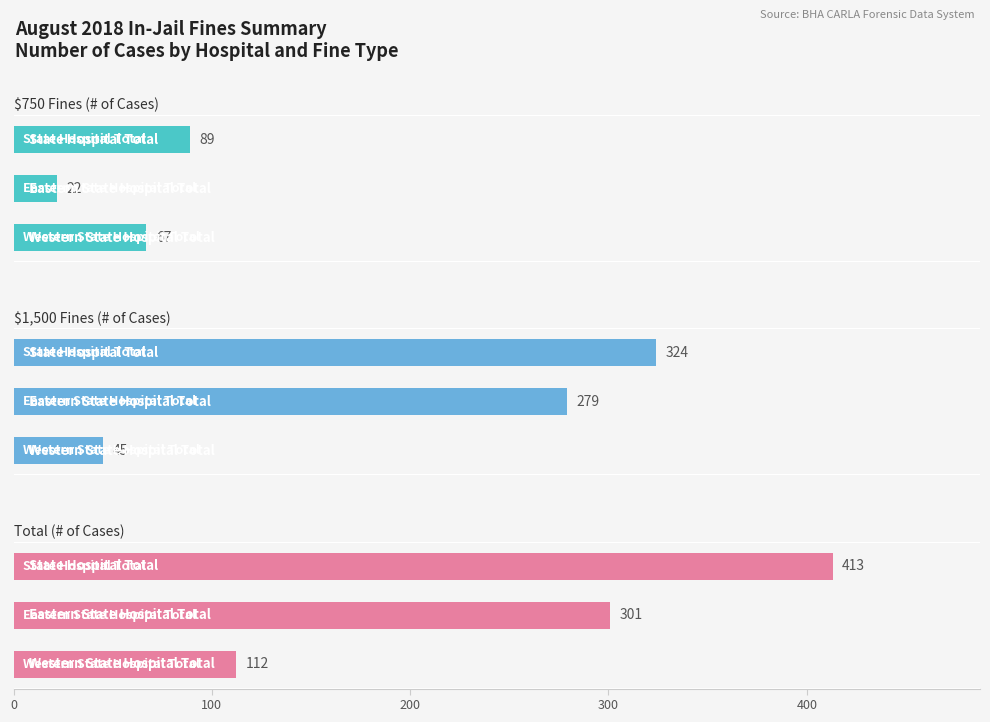

The value of $750 Fines (# of Cases) at 200 is 131. True or false?

False